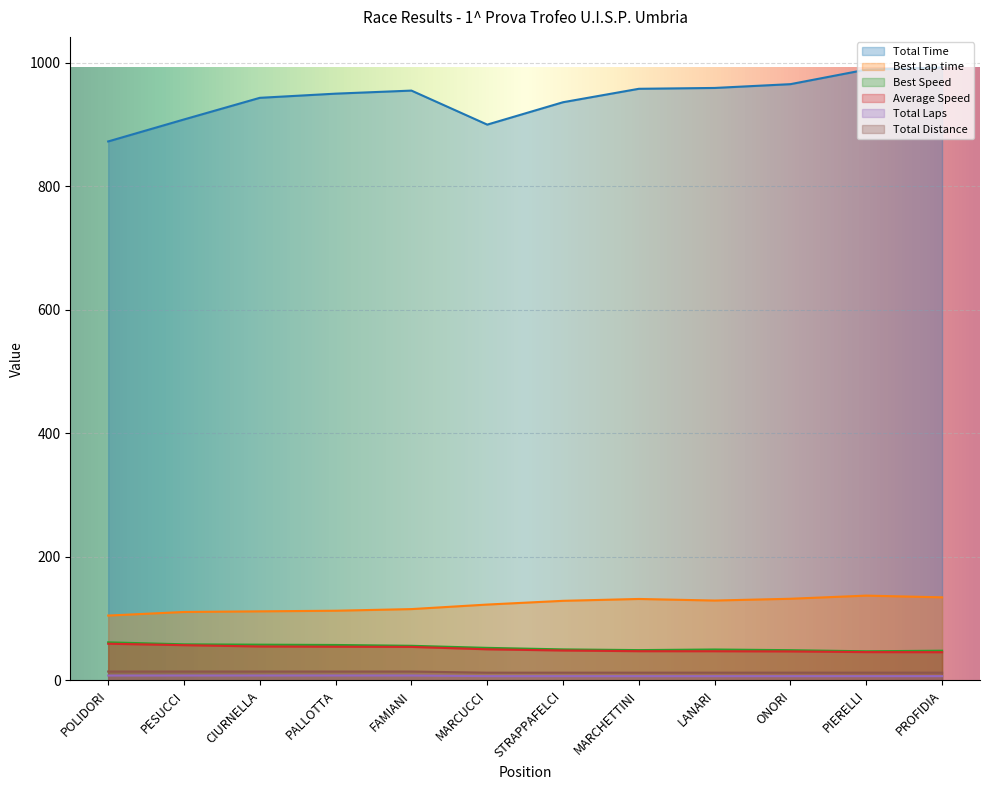

True or false: Total Distance and Average Speed cross at least once.

False